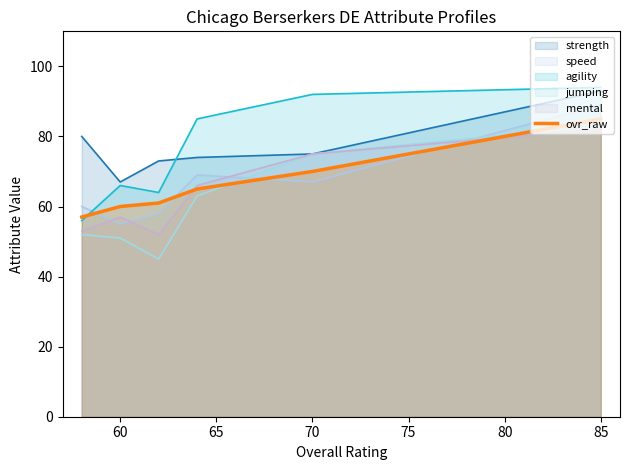

True or false: jumping and agility intersect in this chart.

False